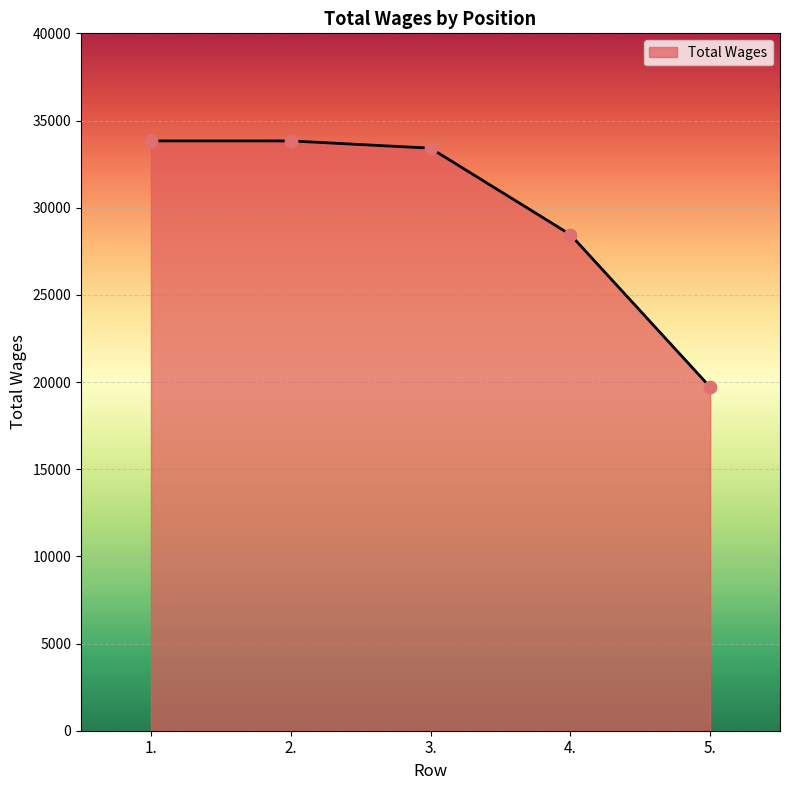

Which has a higher value, 1. or 5.?

1.